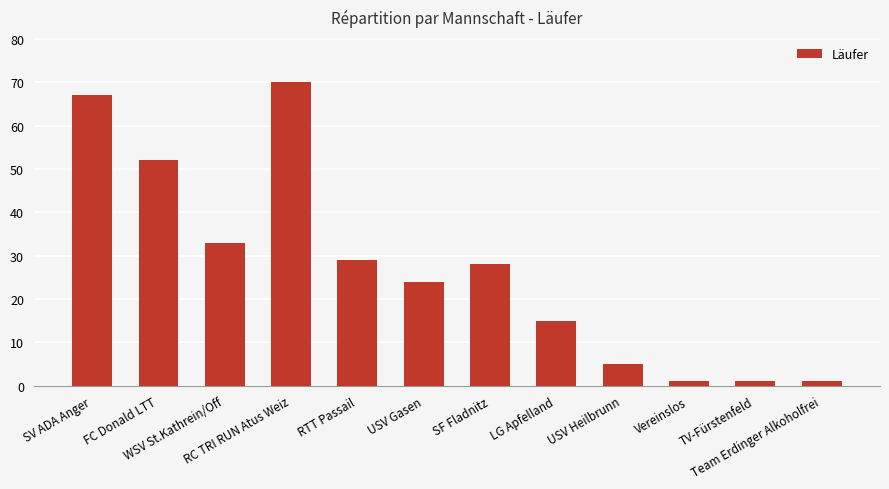

What is the greatest value displayed?

70